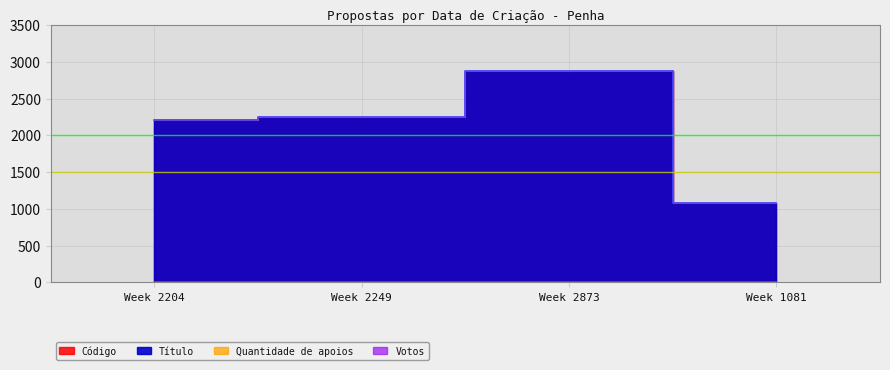

Does the chart display data point markers on the line(s)?

No